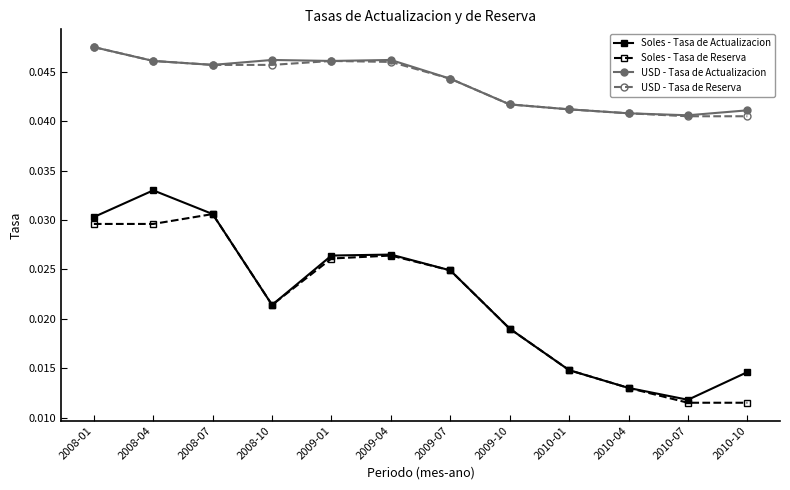

What are all the series names shown in the legend?

Soles - Tasa de Actualizacion, Soles - Tasa de Reserva, USD - Tasa de Actualizacion, USD - Tasa de Reserva